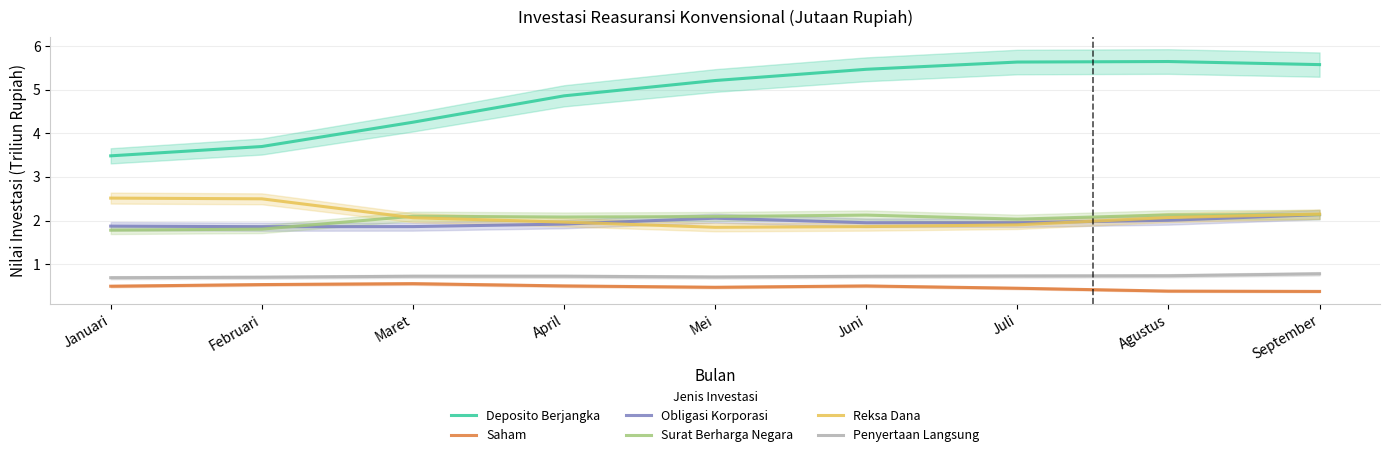

How many intersections are there between Obligasi Korporasi and Surat Berharga Negara?

2